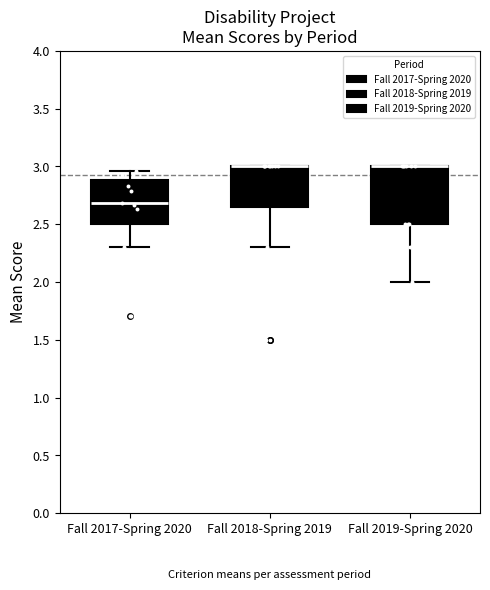

Comparing the boxes themselves (not the whiskers), which one is the tallest?

Fall 2019-Spring 2020